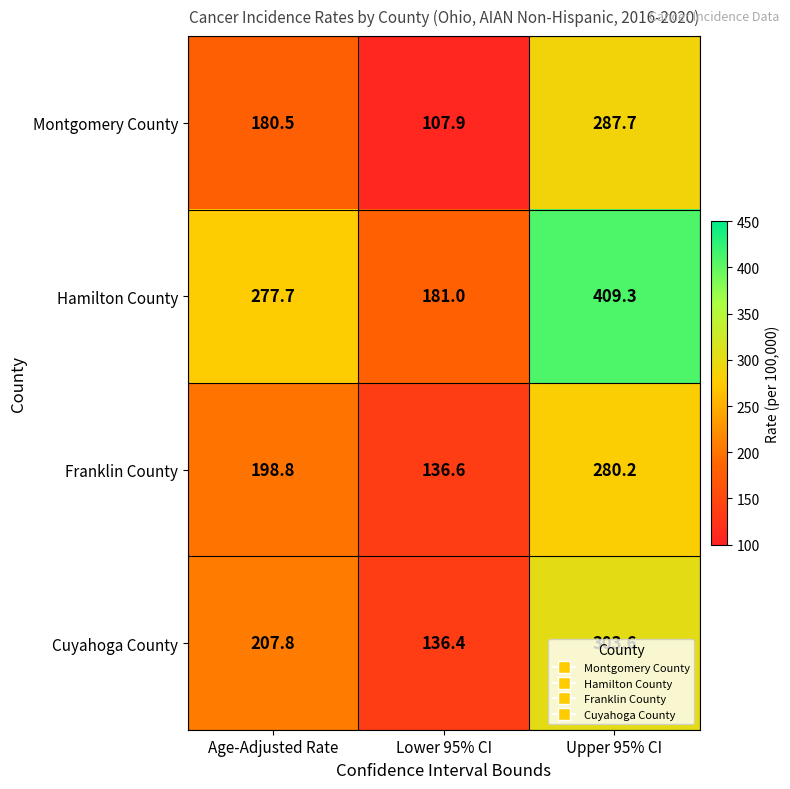

Count the number of data series in this chart.

4